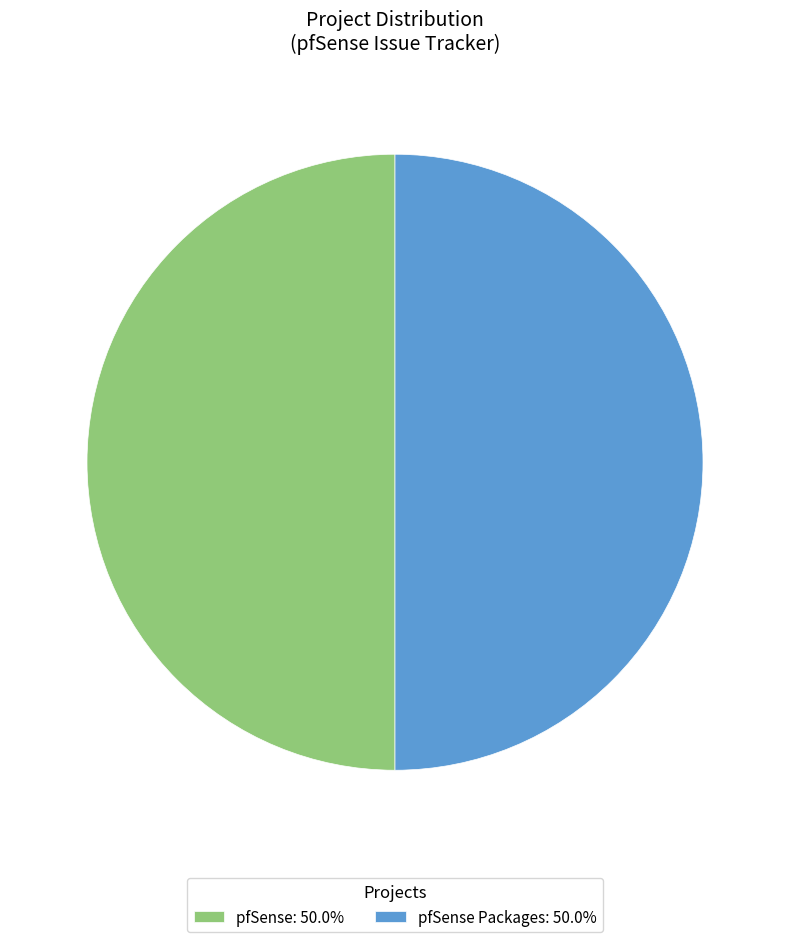

Is the sum of pfSense: 50.0% and pfSense Packages: 50.0% greater than half?

Yes